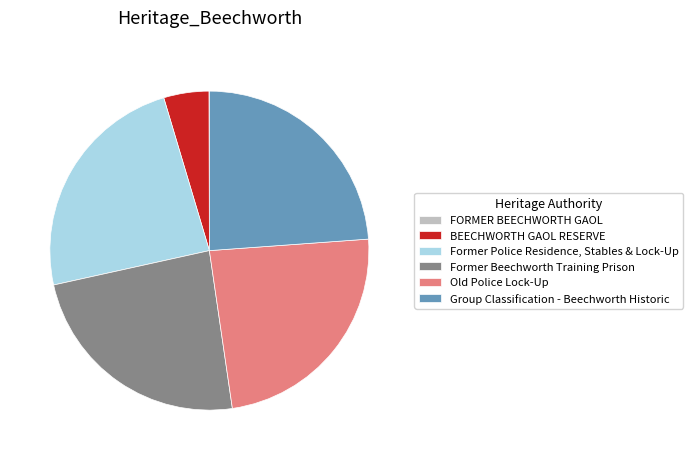

Is there a majority slice in this chart?

No